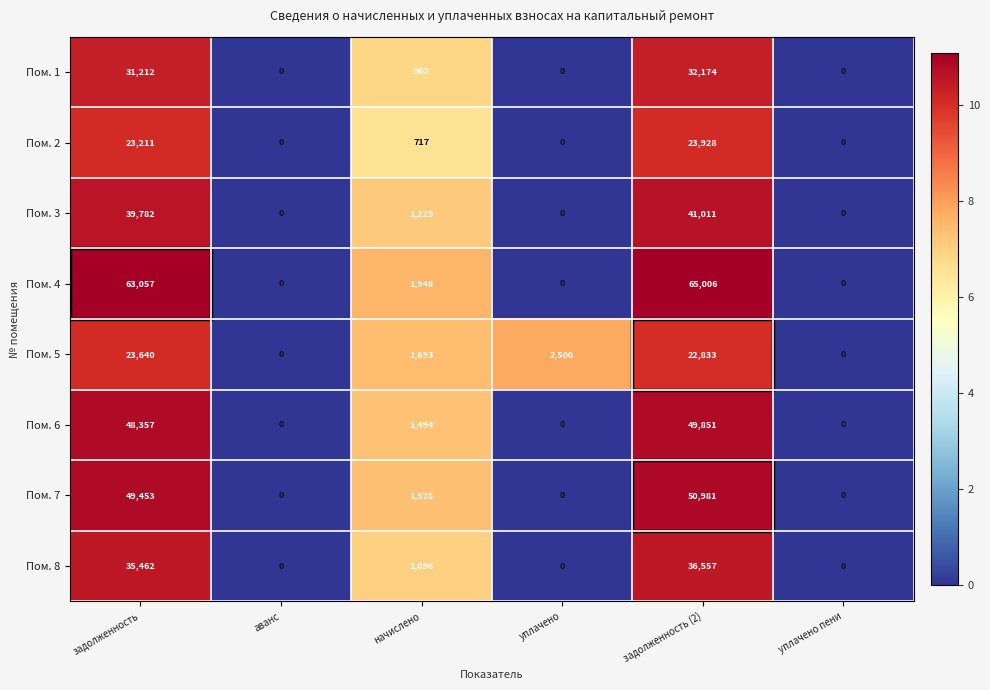

Where does the Пом. 3 series first go above 1229?

задолженность